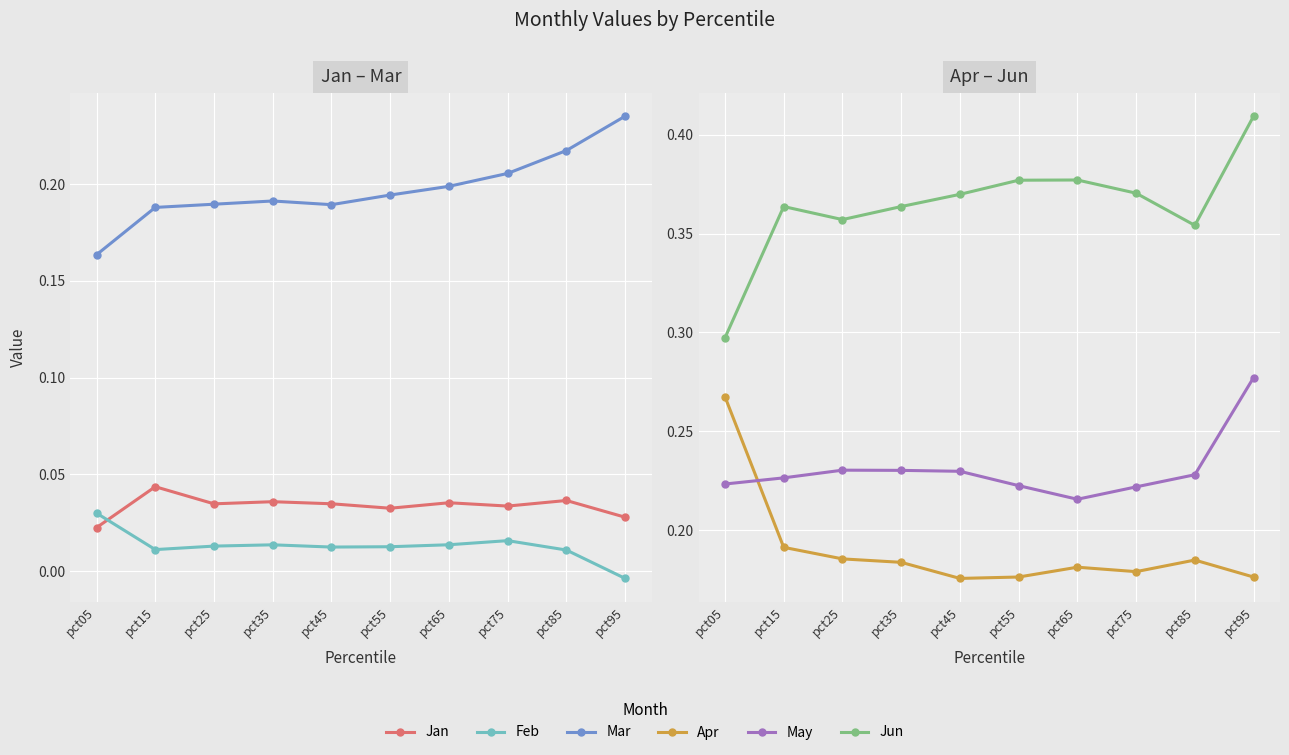

What is the value of the Mar point at the 2nd from the left?

0.2